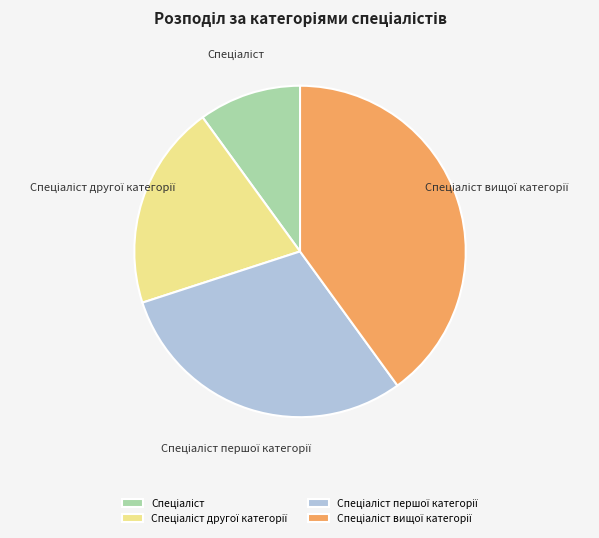

Is there any slice that represents more than half of the pie?

No